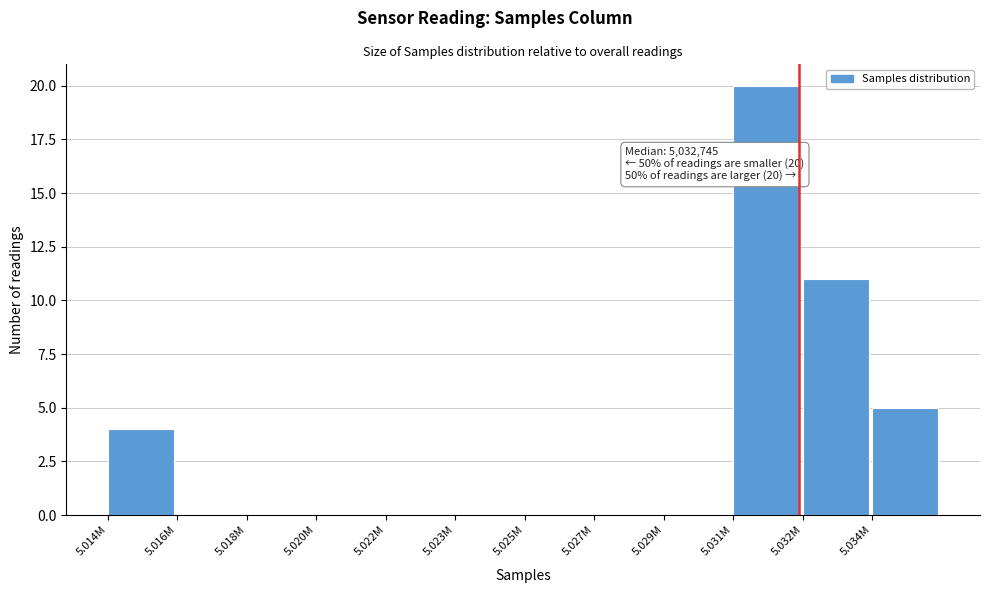

Reading left to right, extract all data points from this chart.

5.014M=4	5.016M=0	5.018M=0	5.020M=0	5.022M=0	5.023M=0	5.025M=0	5.027M=0	5.029M=0	5.031M=20	5.032M=11	5.034M=5